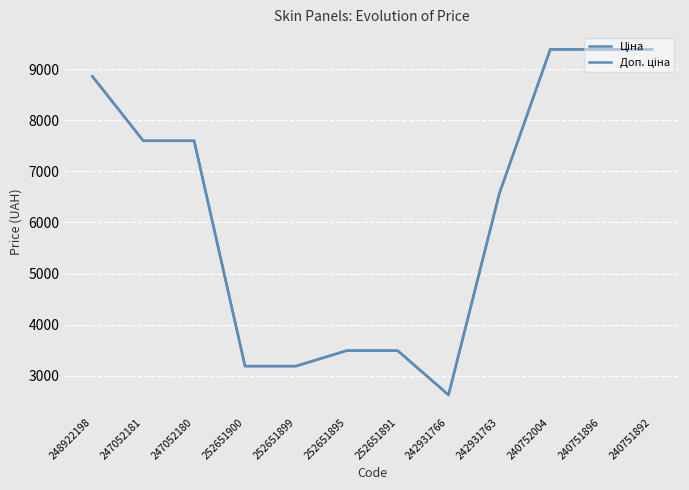

True or false: Доп. ціна and Ціна intersect in this chart.

True